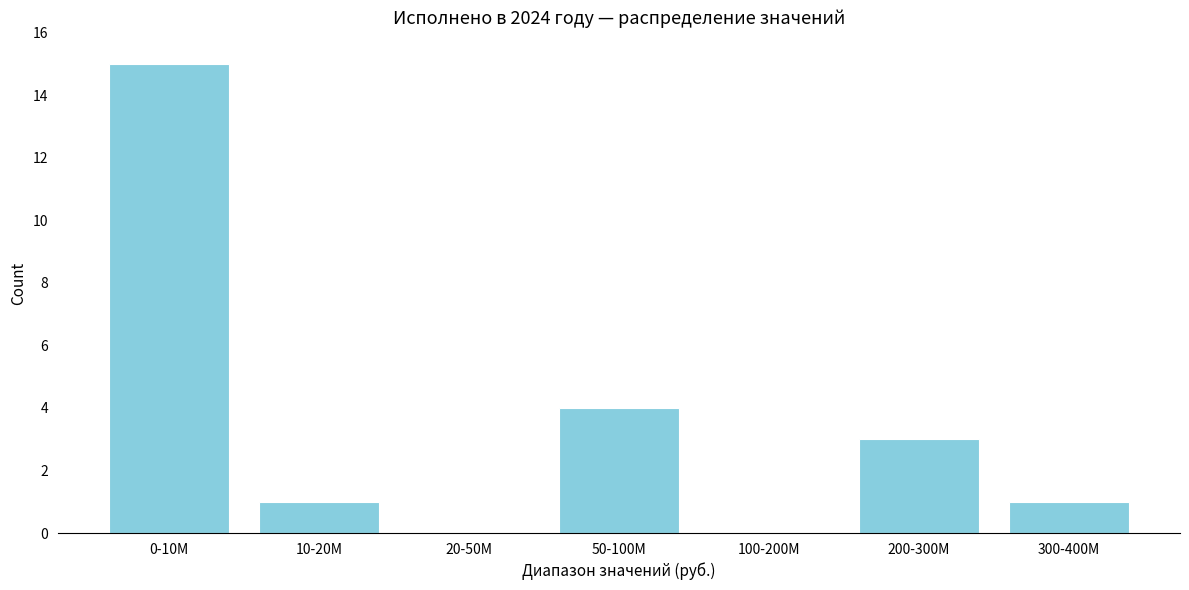

Reading right to left, extract all data points from this chart.

300-400M=1	200-300M=3	100-200M=0	50-100M=4	20-50M=0	10-20M=1	0-10M=15